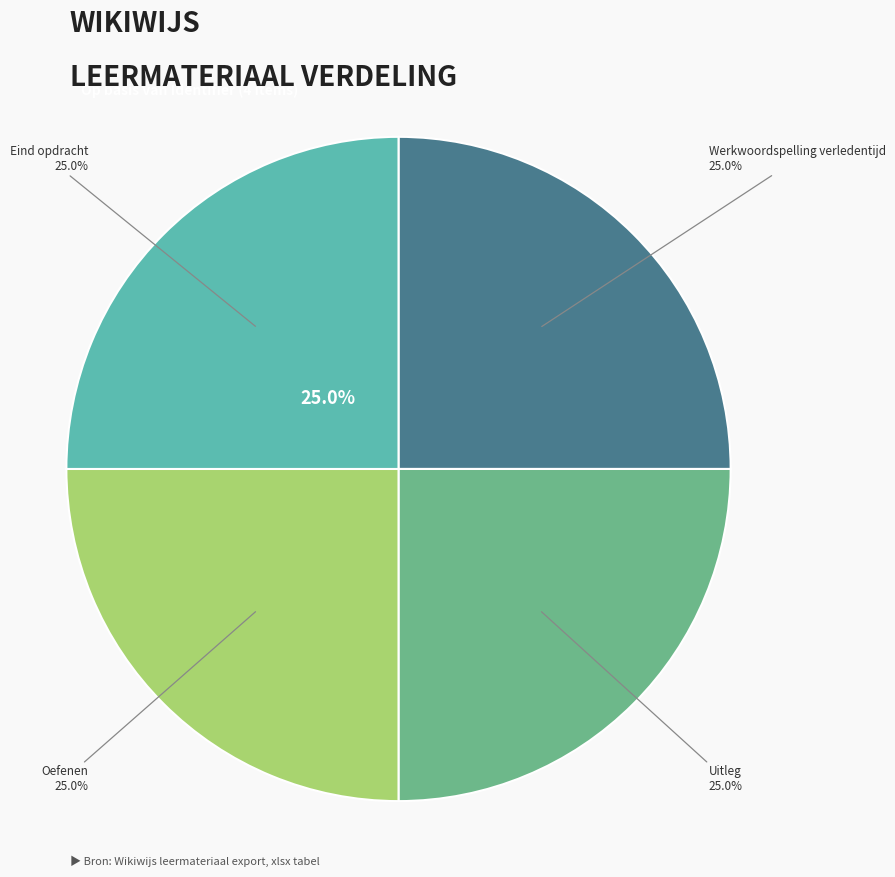

What is the largest slice in the pie chart?

Eind opdracht